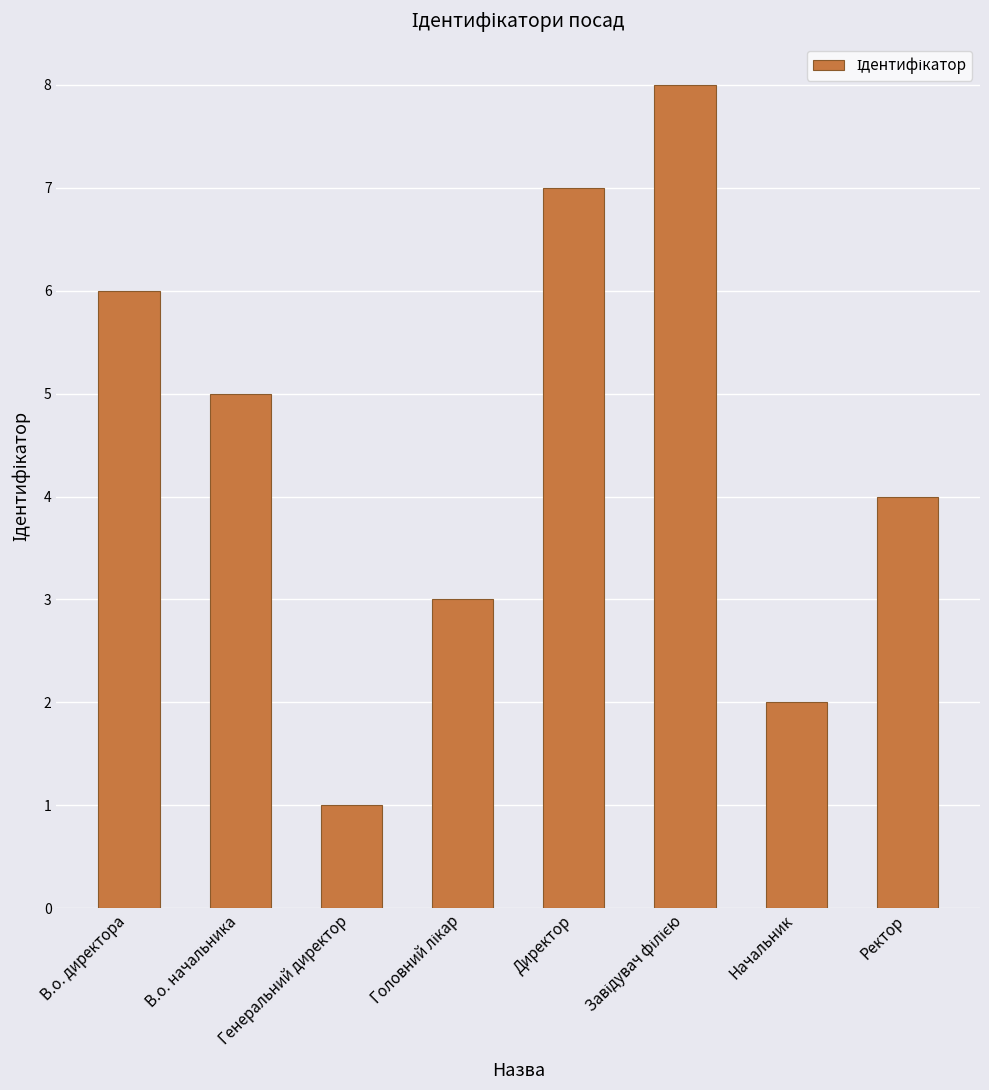

What is the change in value from В.о. директора to Директор?

+1